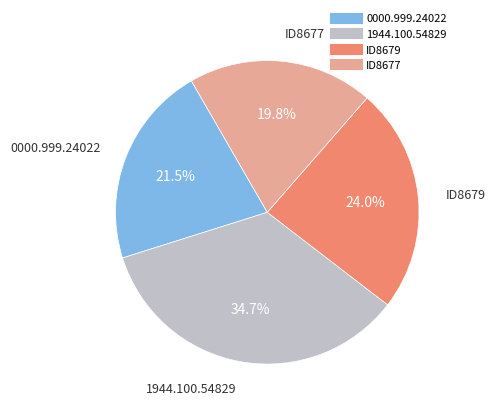

What is the smallest slice in the pie chart?

ID8677